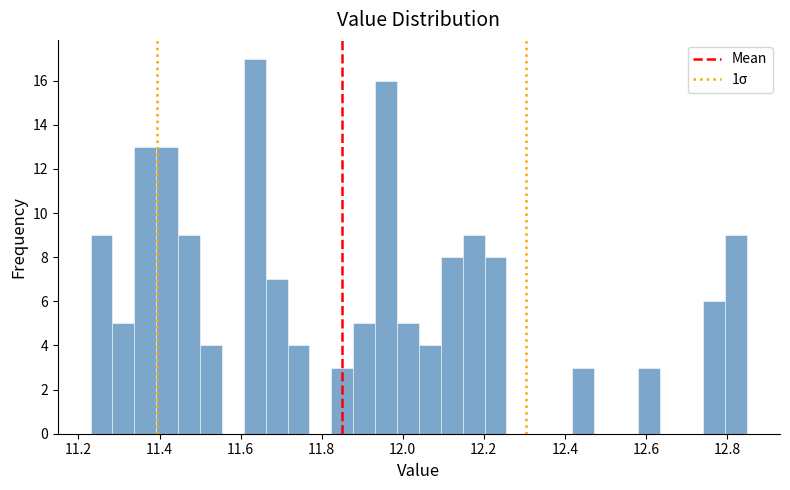

Around what value on the x-axis is the tallest bar? Give the approximate position of its centre, as read against the axis.

11.64